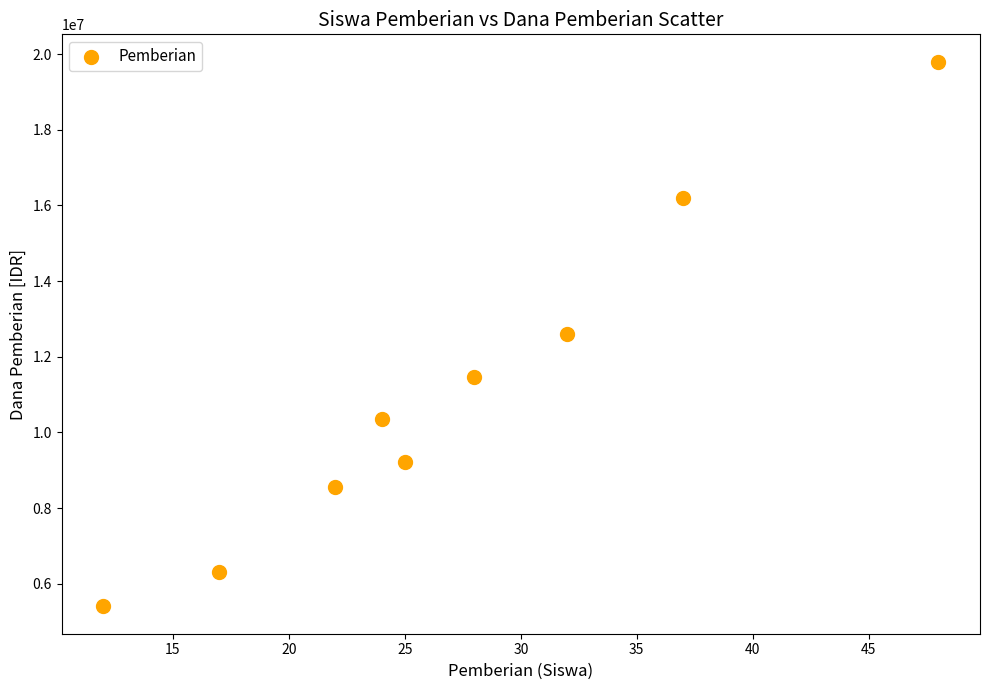

What is the average Y value?

11100000